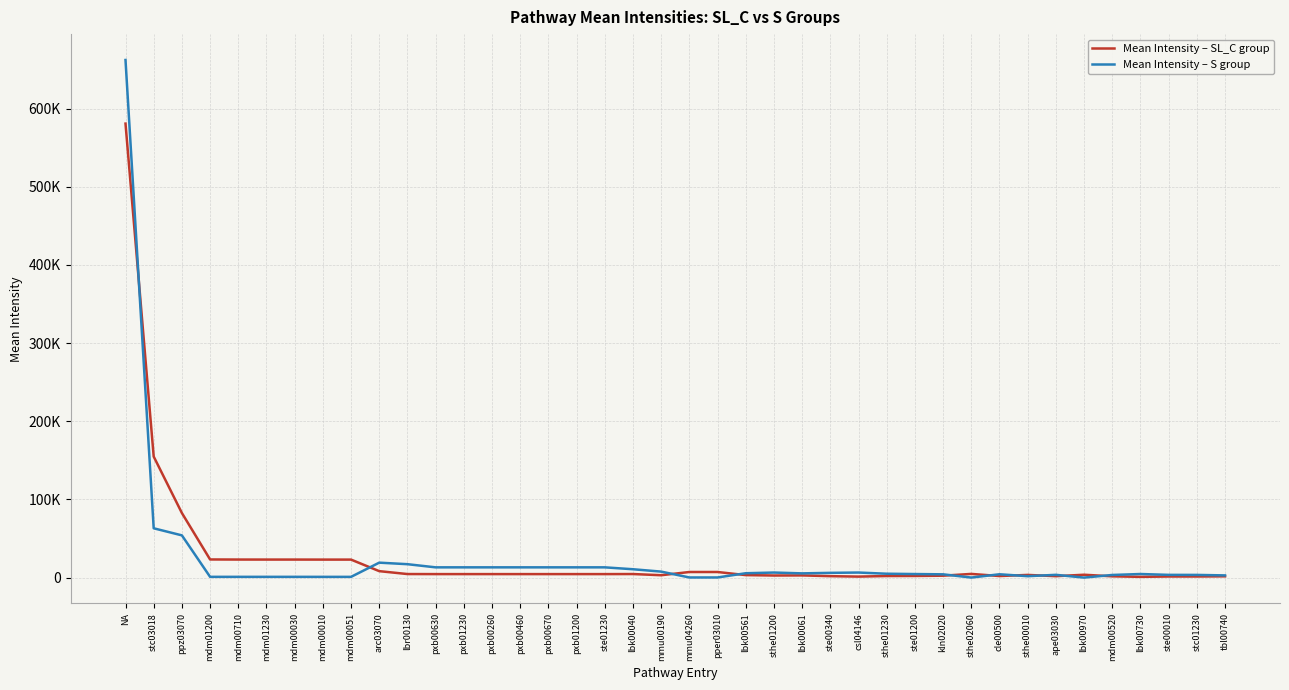

Is this an area chart (filled region under the line)?

No